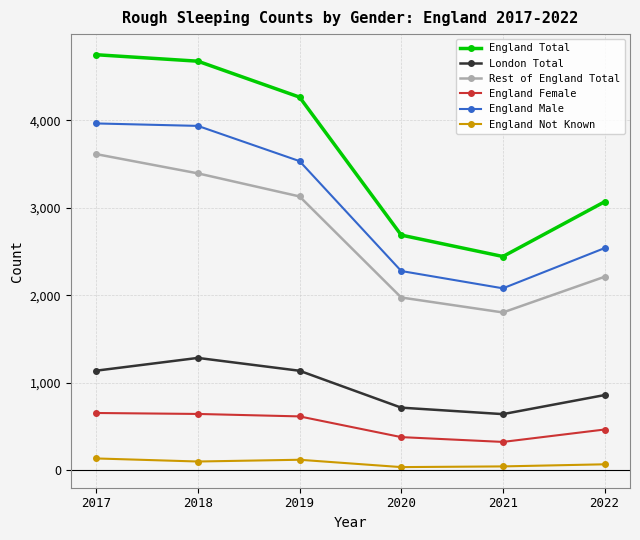

Which series has the largest range (max minus min)?

England Total